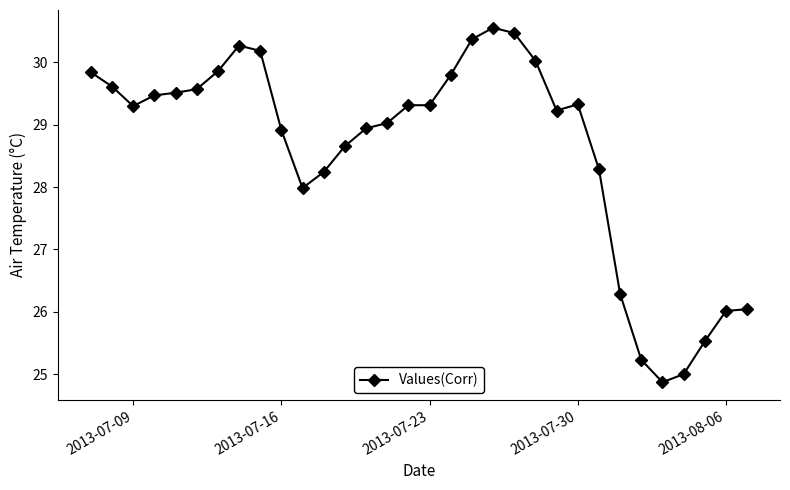

What is the sum of all values?

915.1